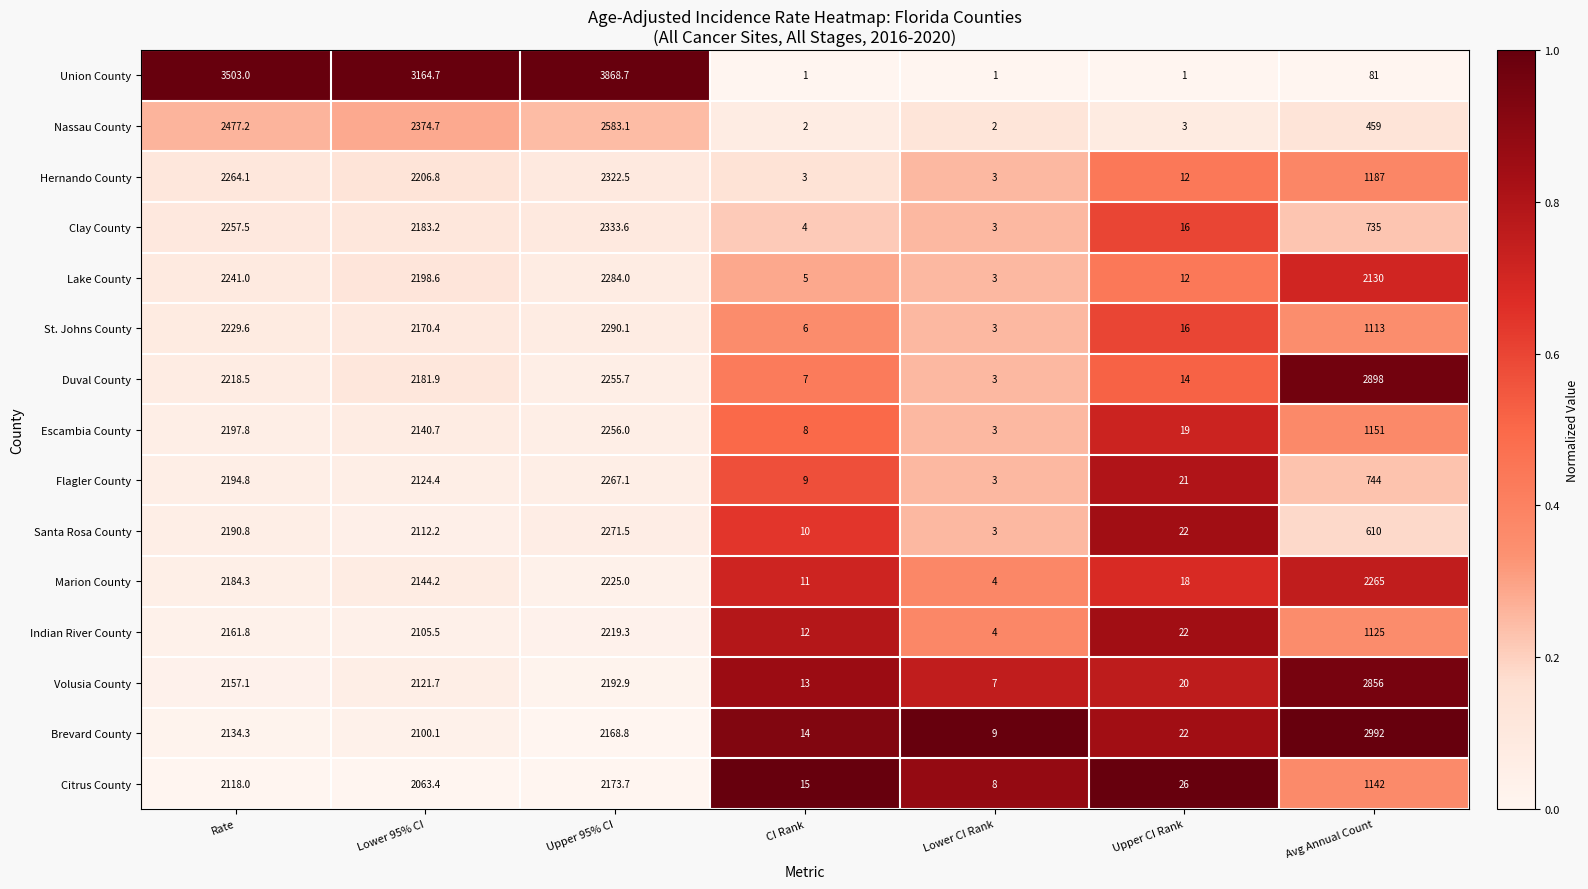

Between Lower CI Rank and Upper CI Rank, which series saw the biggest shift?

Santa Rosa County